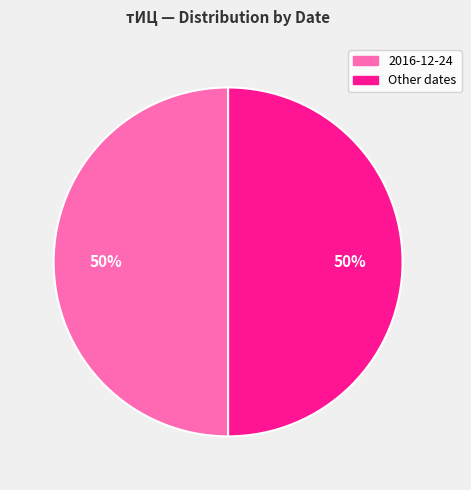

To the nearest percent, what is the average slice percentage?

50%